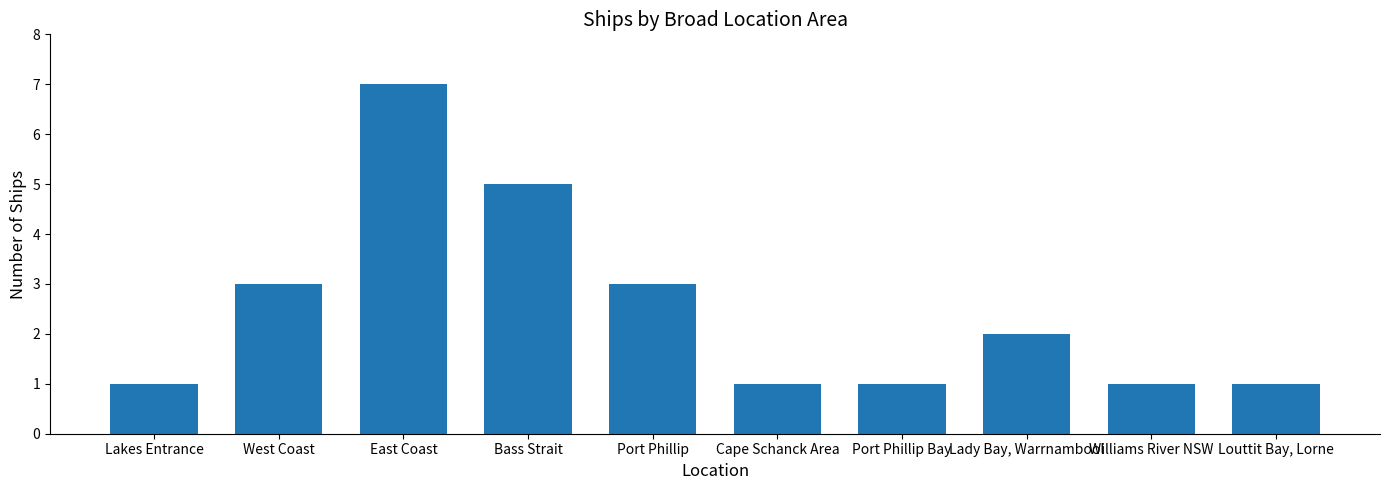

What is the approximate value at Cape Schanck Area?

1